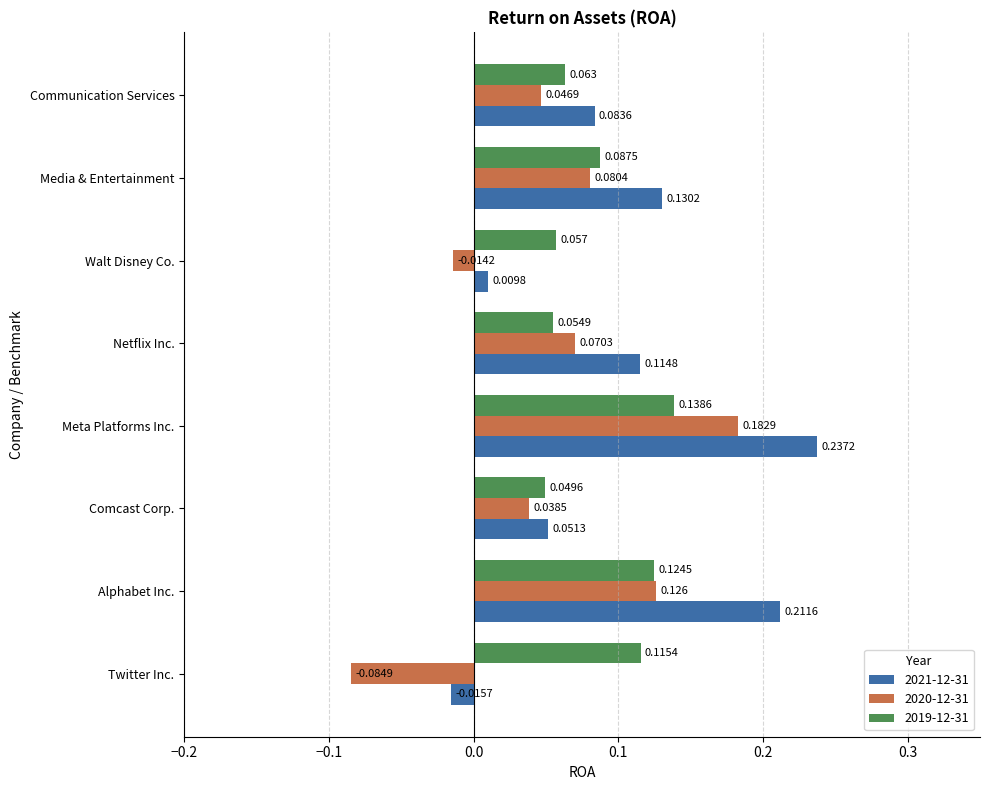

Where is 2020-12-31 nearest to the value 0?

Walt Disney Co.